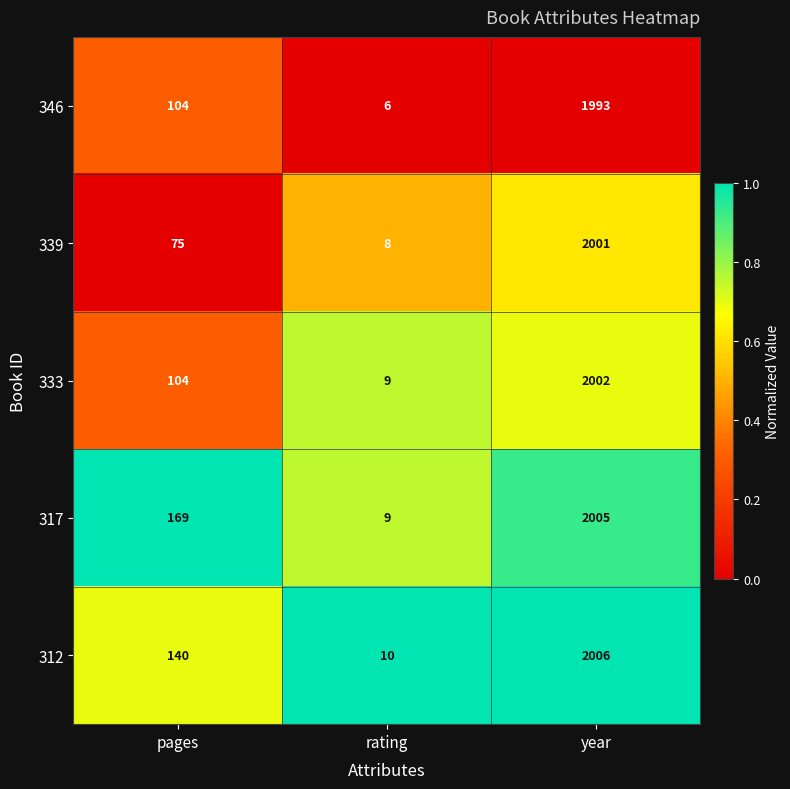

What is the minimum value shown in the chart?

6